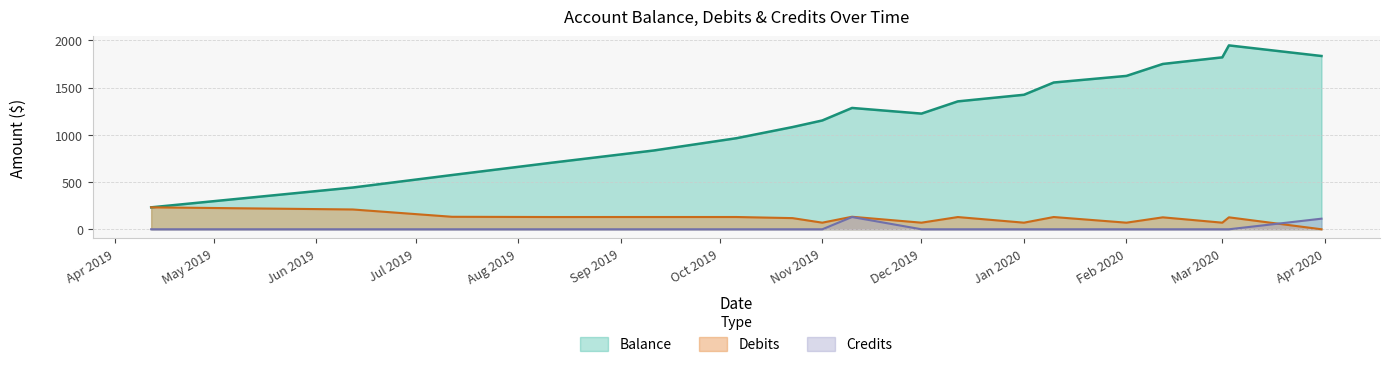

Which series has the largest total across all categories?

Balance